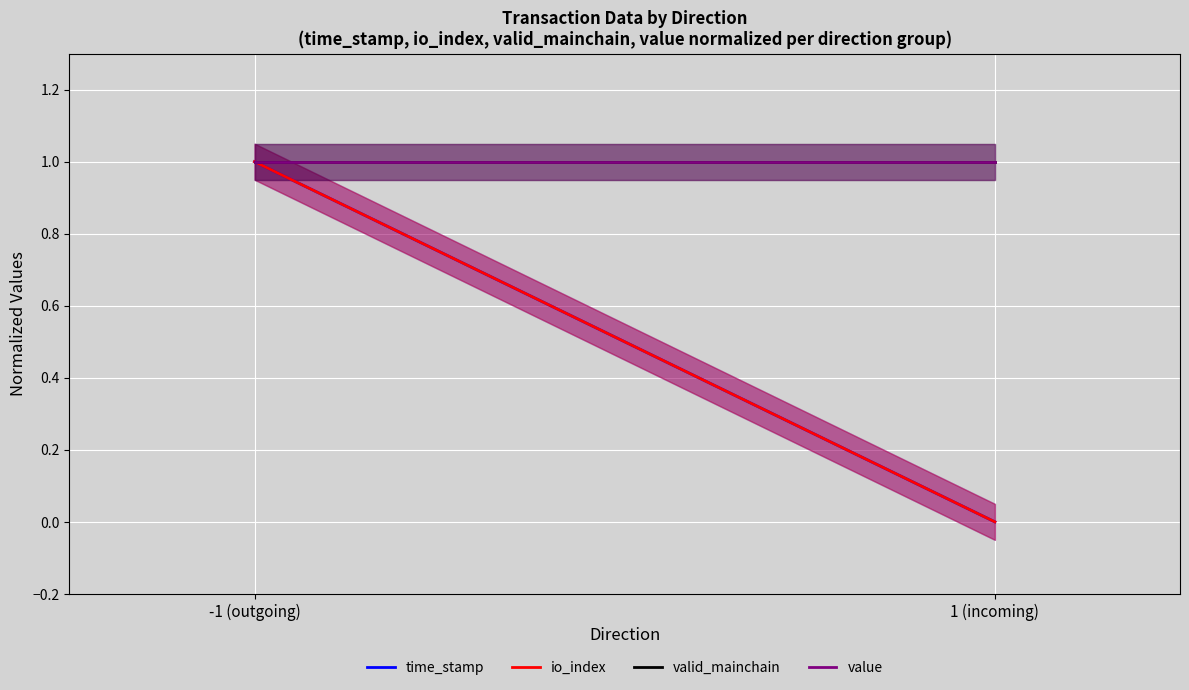

Is it true that time_stamp equals 0.0 at 1 (incoming)?

True